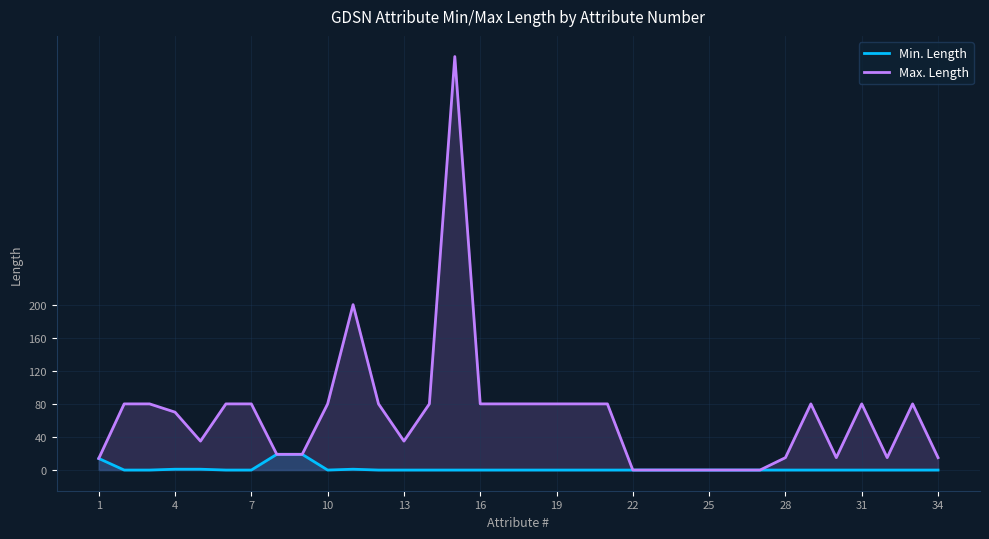

What is the greatest value displayed?

500